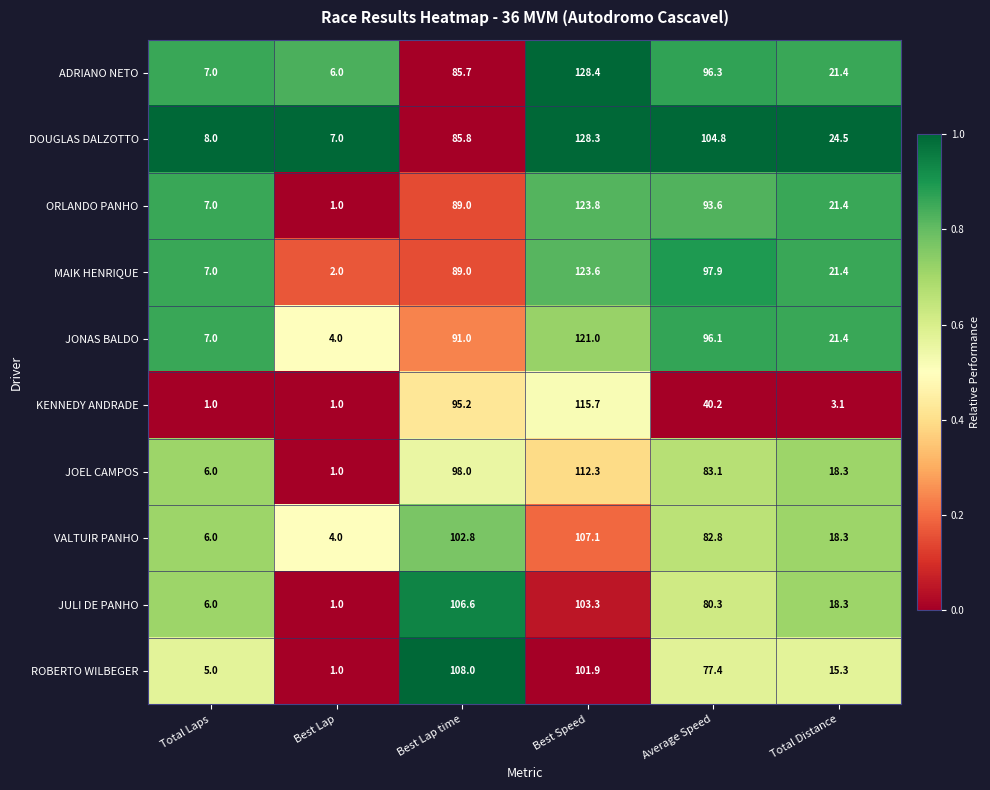

At Best Speed, list the series in order from largest to smallest.

ADRIANO NETO, DOUGLAS DALZOTTO, ORLANDO PANHO, MAIK HENRIQUE, JONAS BALDO, KENNEDY ANDRADE, JOEL CAMPOS, VALTUIR PANHO, JULI DE PANHO, ROBERTO WILBEGER